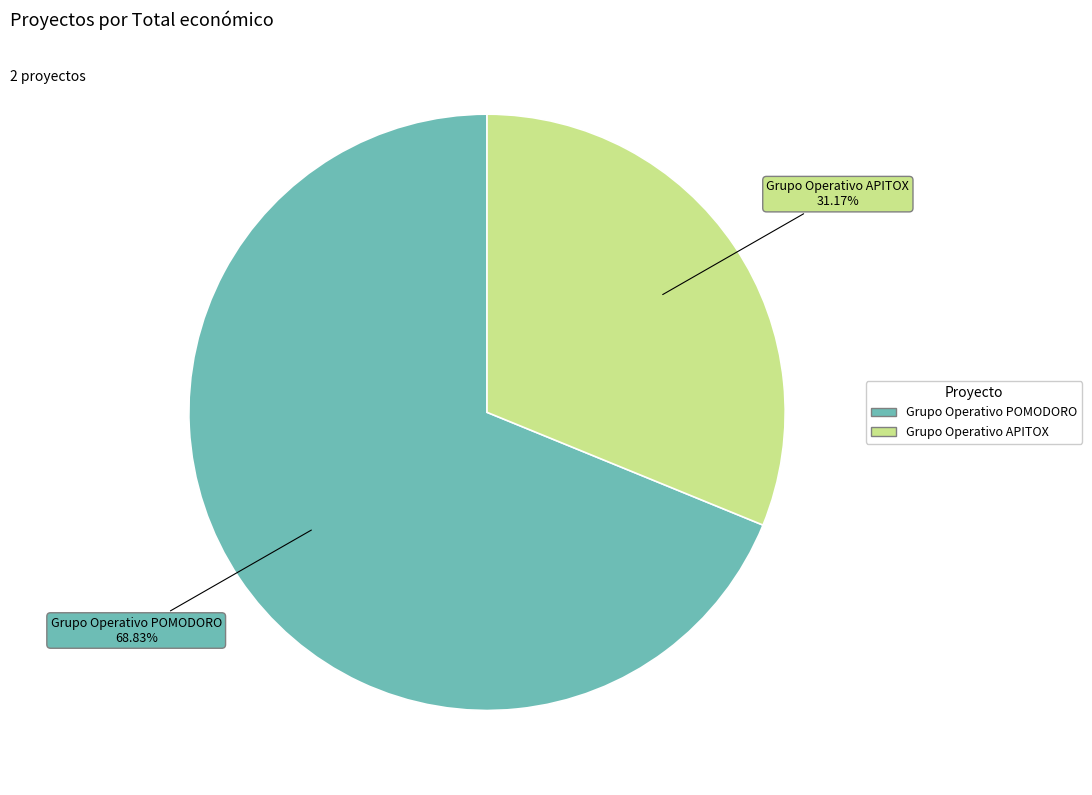

To the nearest percent, what is the combined percentage of Grupo Operativo POMODORO and Grupo Operativo APITOX?

100%